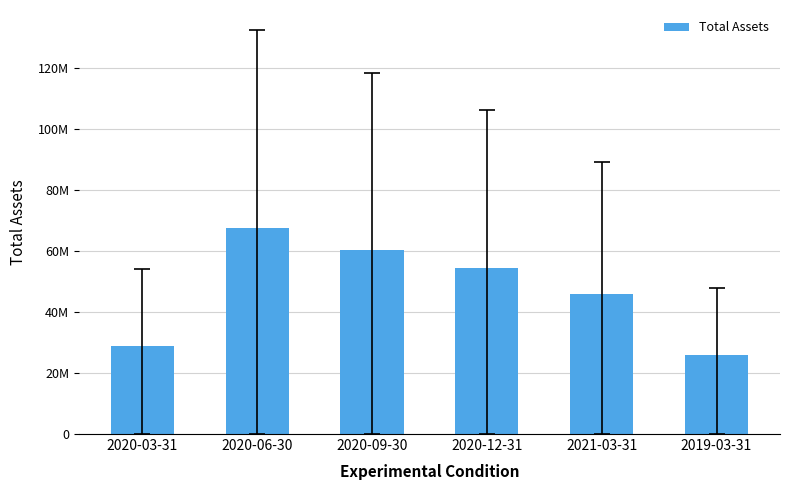

Reading left to right, transcribe all the data shown in this chart.

2020-03-31=28742000	2020-06-30=67673000	2020-09-30=60544000	2020-12-31=54371000	2021-03-31=45807000	2019-03-31=26083000